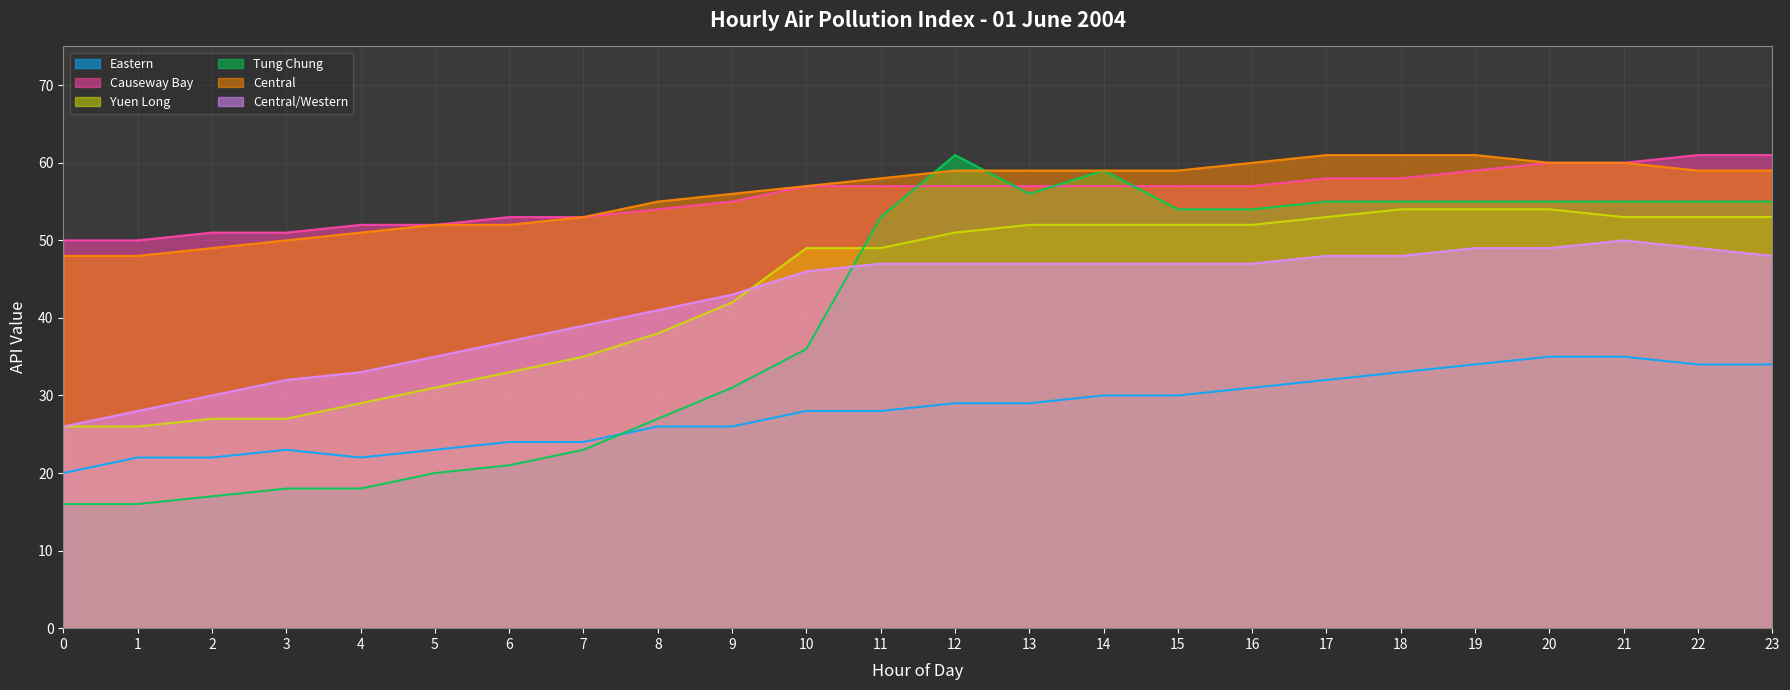

What is the spread (max minus min) of values at 16?

29